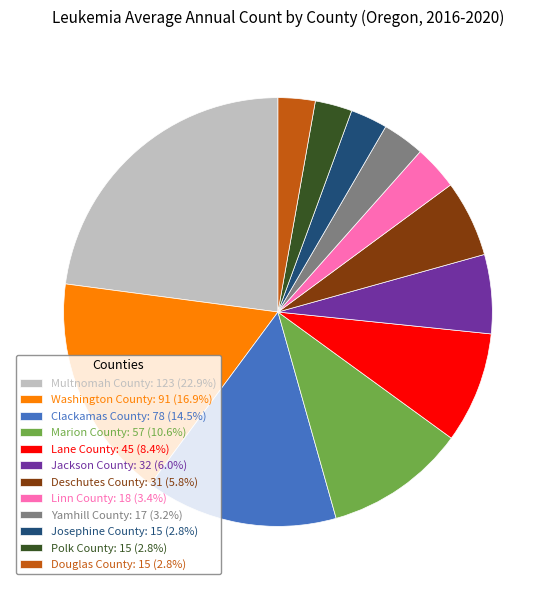

What is the ratio of the value at Deschutes County: 31 (5.8%) to the value at Josephine County: 15 (2.8%)?

2.1